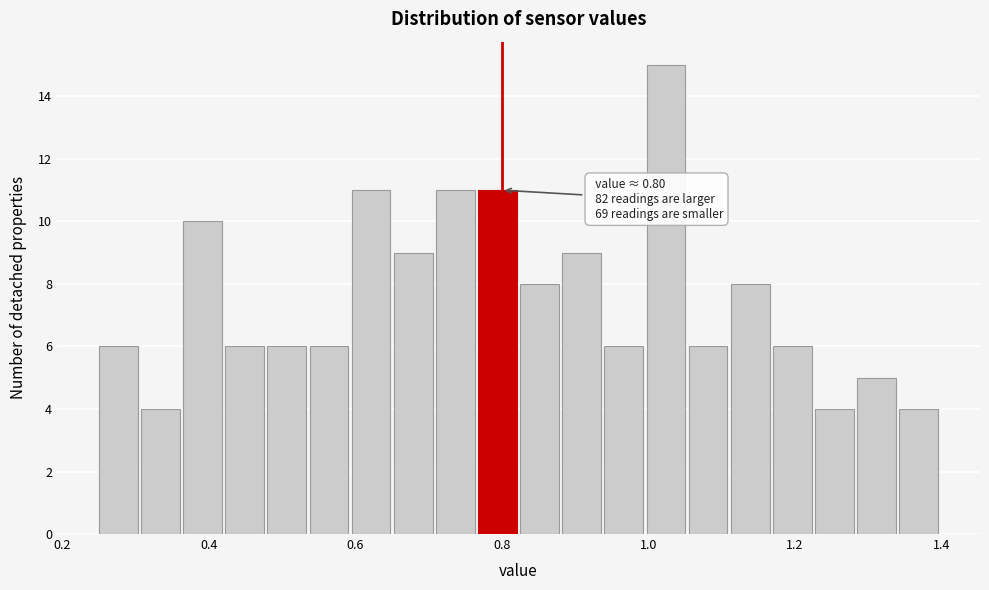

Around what value on the x-axis is the tallest bar? Give the approximate position of its centre, as read against the axis.

1.02